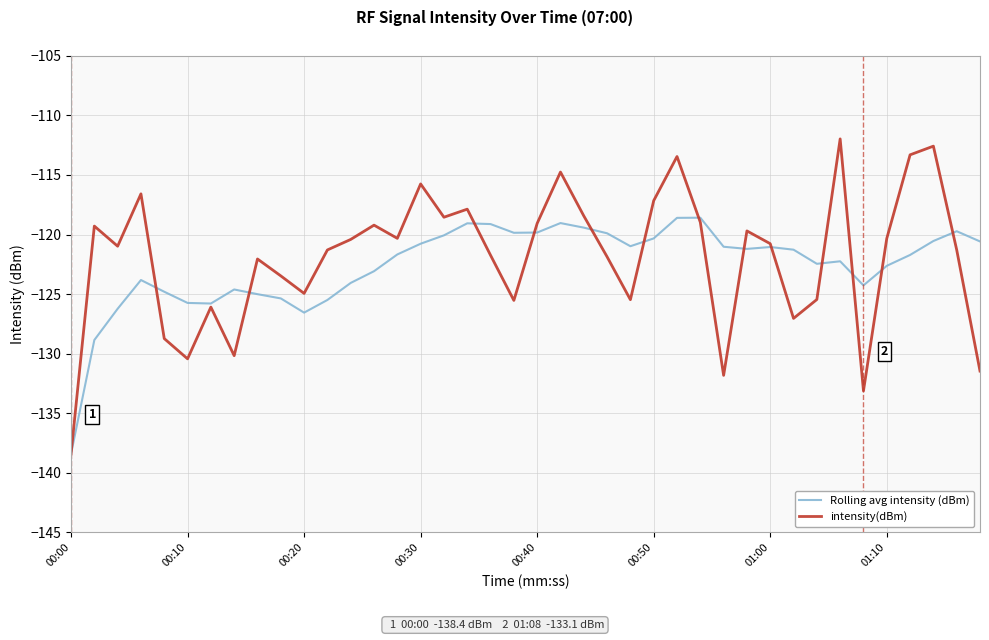

Rank the series by their maximum value, from lowest to highest.

Rolling avg intensity (dBm), intensity(dBm)